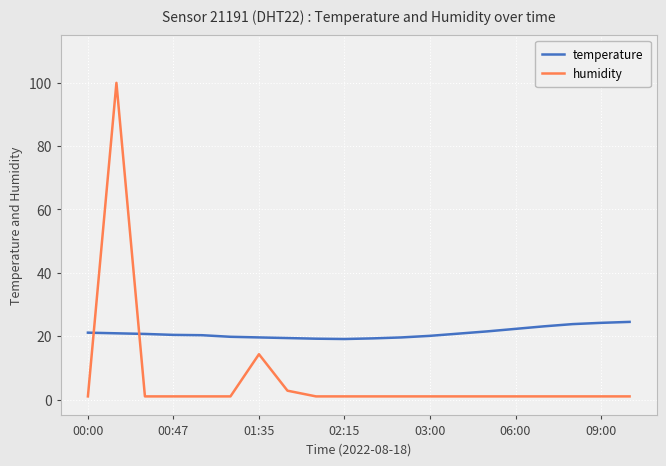

What is the greatest value displayed?

99.9